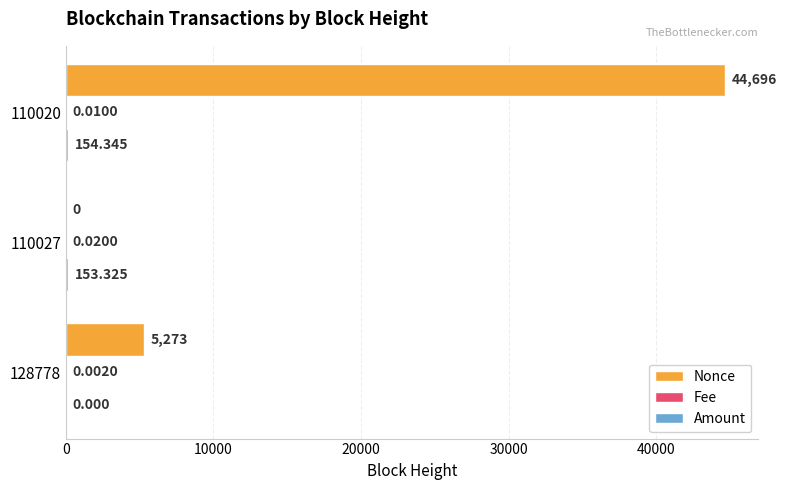

Between 128778 and 110027, which series saw the biggest shift?

Nonce